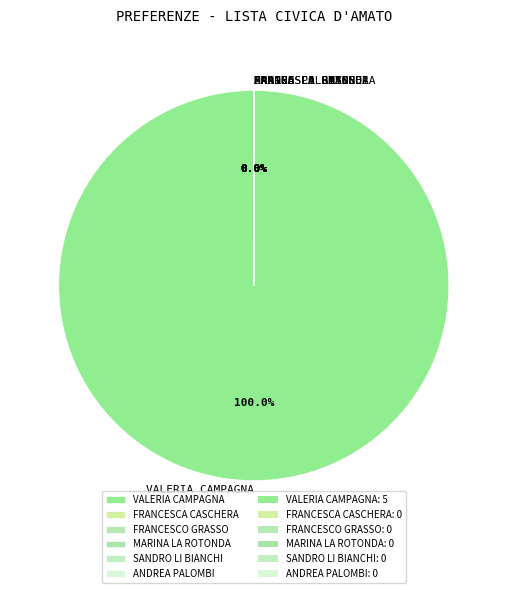

What is the largest slice in the pie chart?

VALERIA CAMPAGNA